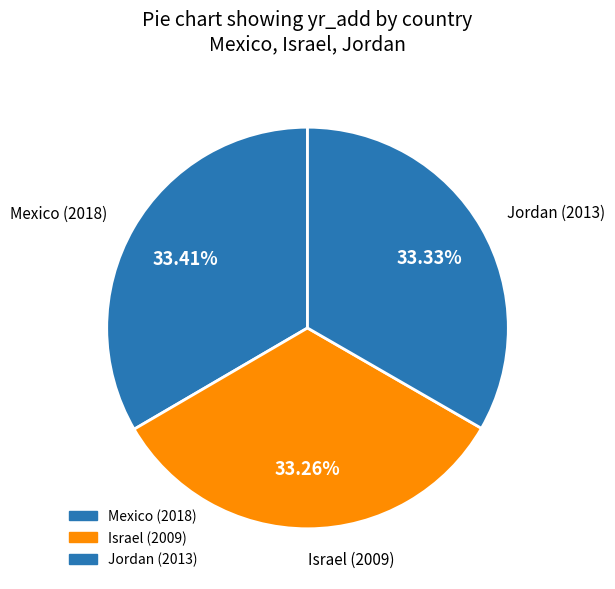

Is it true that Mexico is 28% of the pie?

False